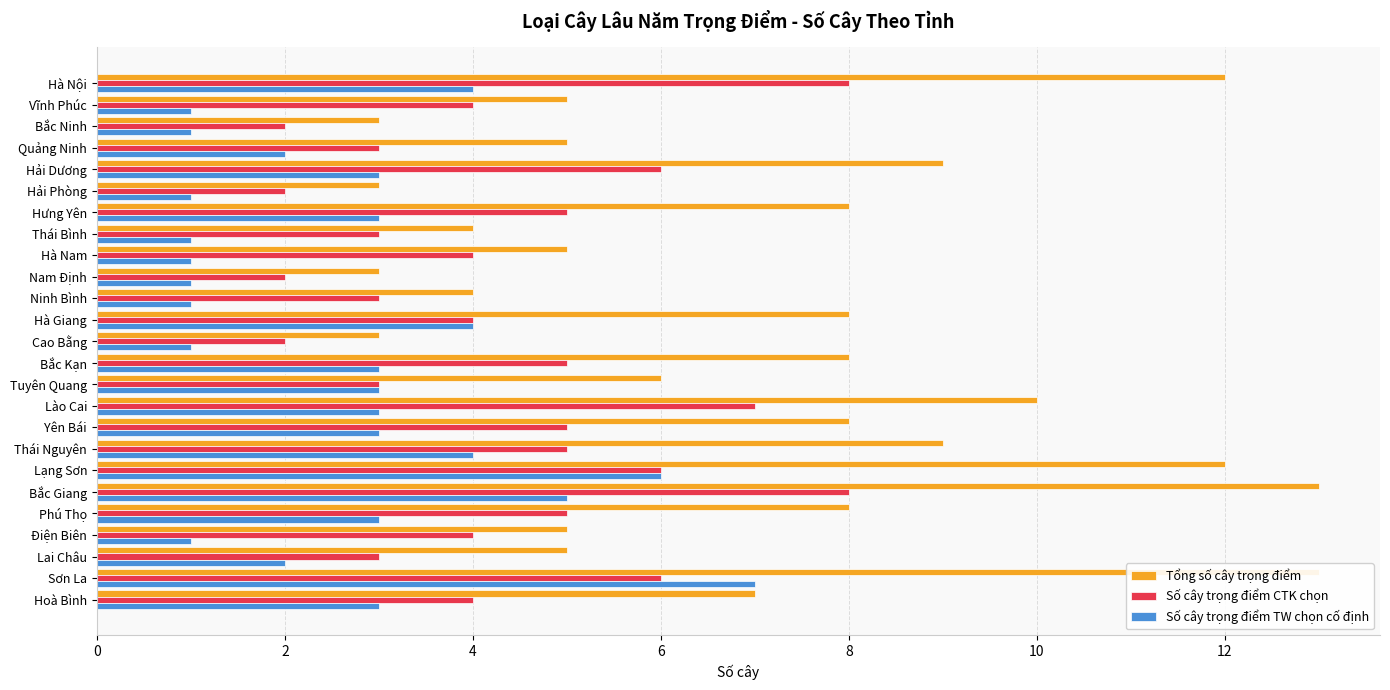

Reading right to left, extract all data points from this chart.

Tổng số cây trọng điểm: 7	13	5	5	8	13	12	9	8	10	6	8	3	8	4	3	5	4	8	3	9	5	3	5	12
Số cây trọng điểm CTK chọn: 4	6	3	4	5	8	6	5	5	7	3	5	2	4	3	2	4	3	5	2	6	3	2	4	8
Số cây trọng điểm TW chọn cố định: 3	7	2	1	3	5	6	4	3	3	3	3	1	4	1	1	1	1	3	1	3	2	1	1	4